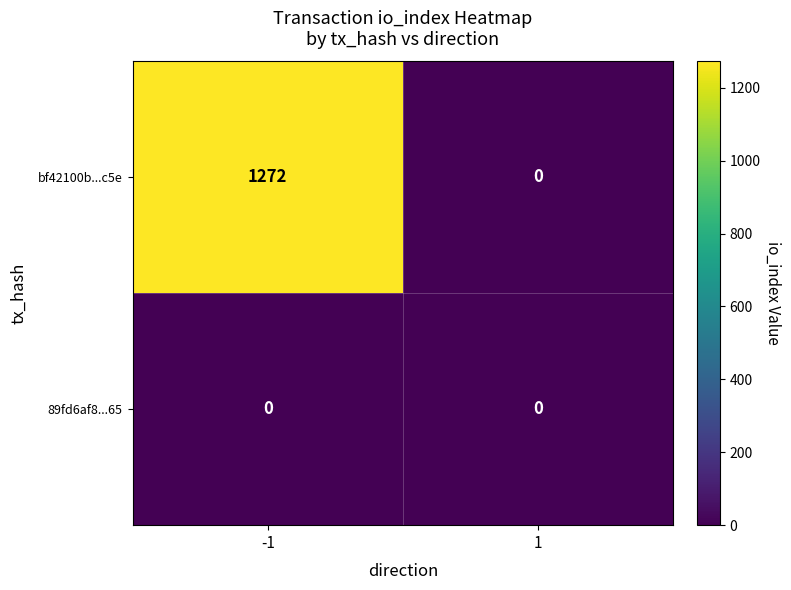

What is the total value across all series at -1?

1272